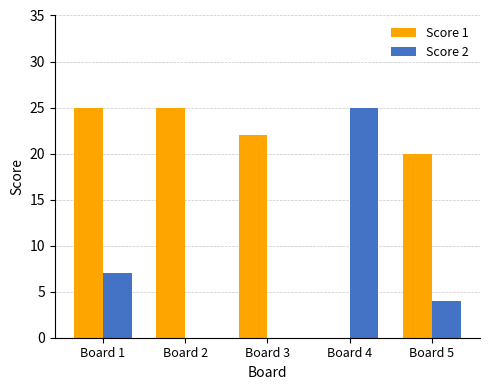

What is the greatest value displayed?

25